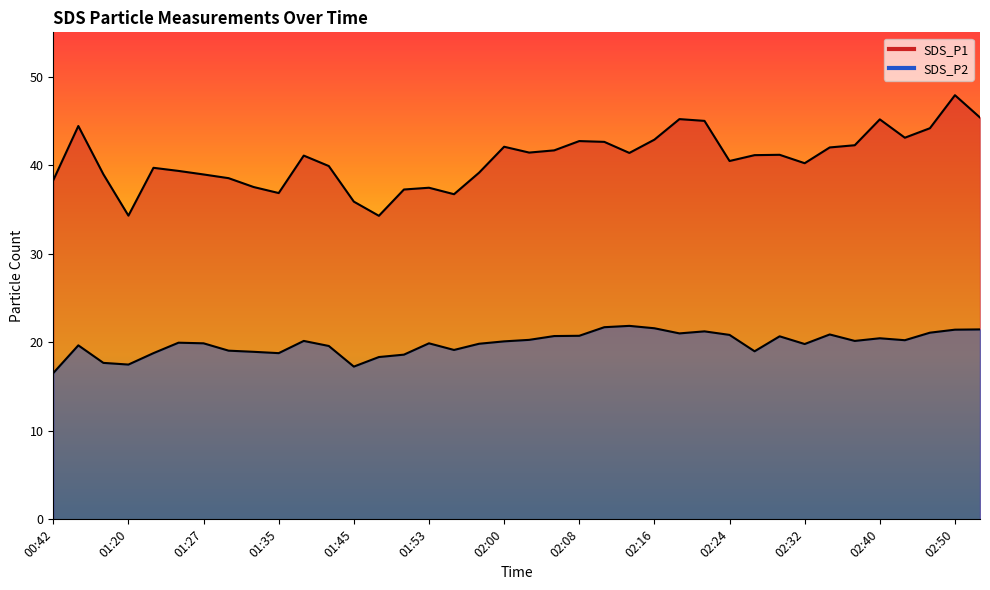

At which category is the sum across all series the highest?

02:50